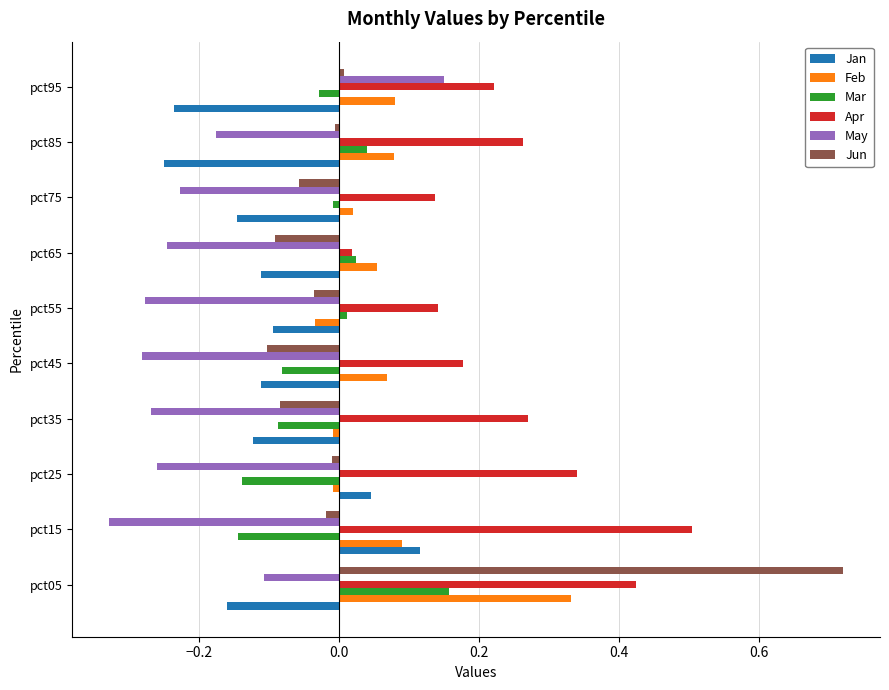

Which series has the largest total across all categories?

Apr